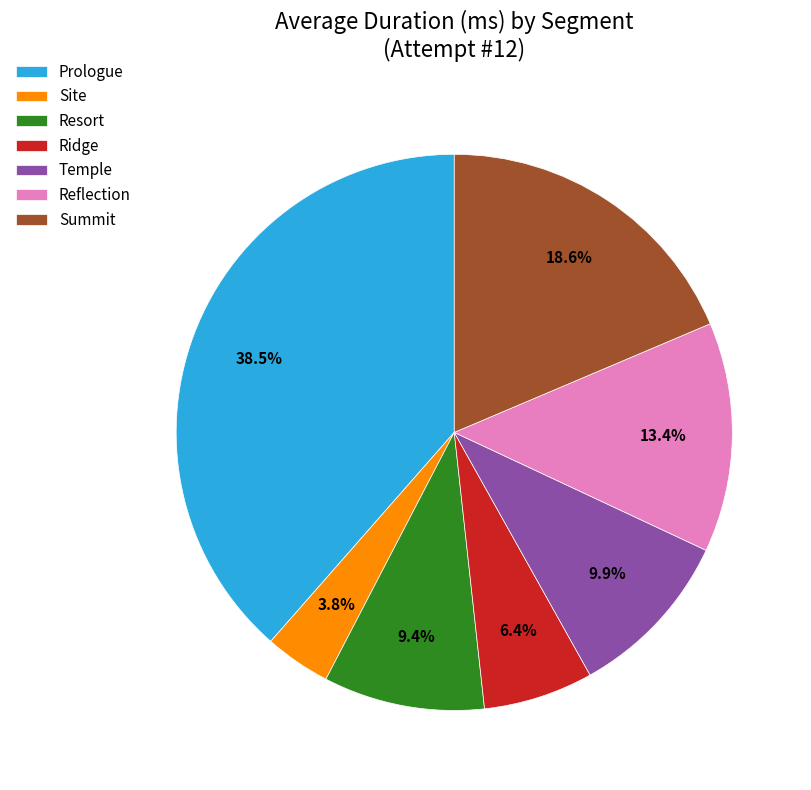

True or false: Ridge accounts for 1% of the total.

False